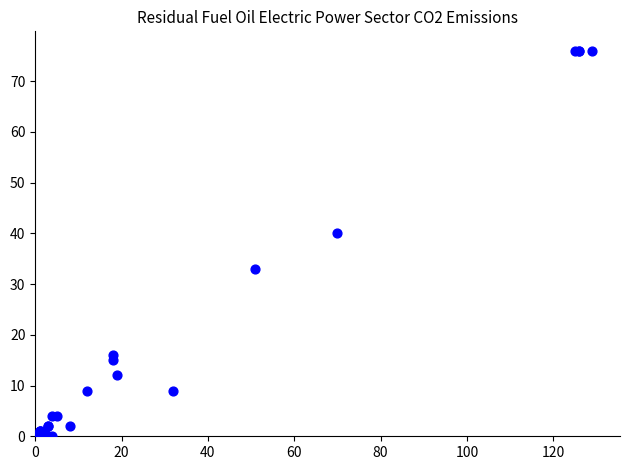

What Y value in the scatter plot is closest to 38?

40